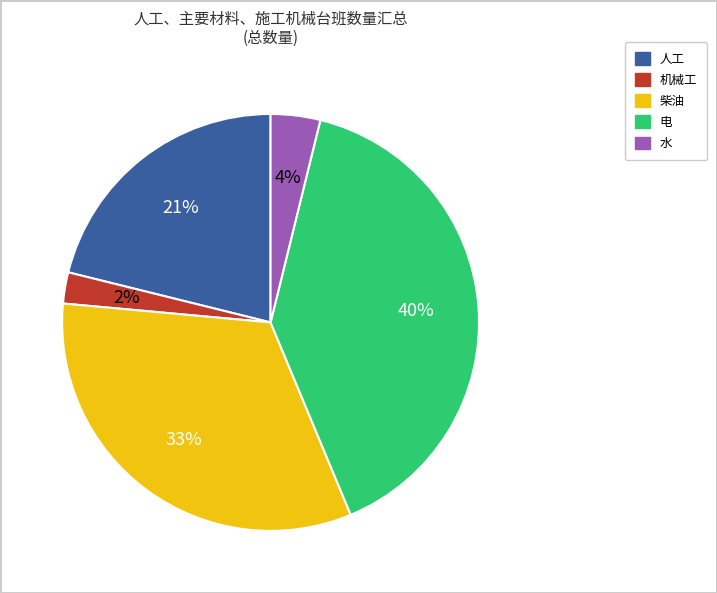

To the nearest percent, what percentage of the pie is 机械工?

2%